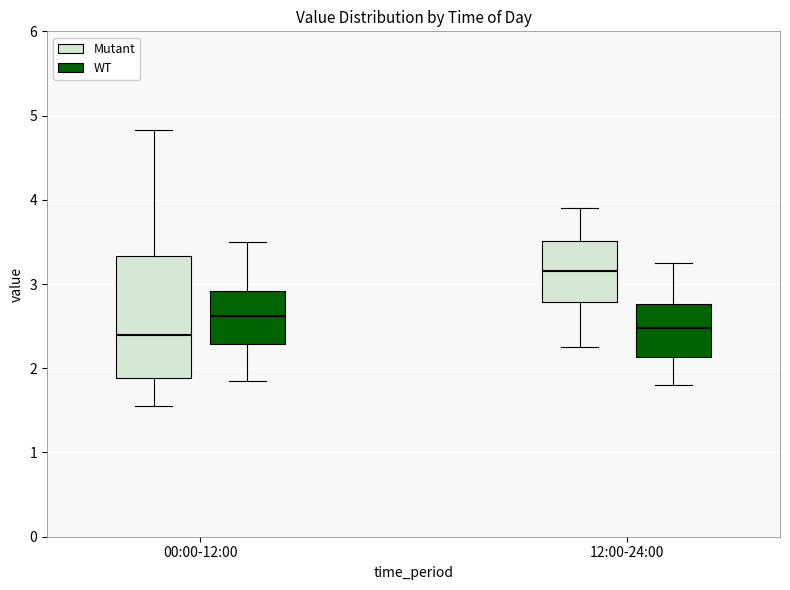

Reading left to right, transcribe this box plot: for each box, give where its median line is, the range the box spans, and where its two whiskers end, as read against the y-axis. The values are not printed on the chart, so give them approximately, as read against the axis.

00:00-12:00 (Mutant): median 2.4, box 1.9 to 3.3, whiskers 1.6 to 4.8
00:00-12:00 (WT): median 2.6, box 2.3 to 2.9, whiskers 1.9 to 3.5
12:00-24:00 (Mutant): median 3.2, box 2.8 to 3.5, whiskers 2.3 to 3.9
12:00-24:00 (WT): median 2.5, box 2.1 to 2.8, whiskers 1.8 to 3.3